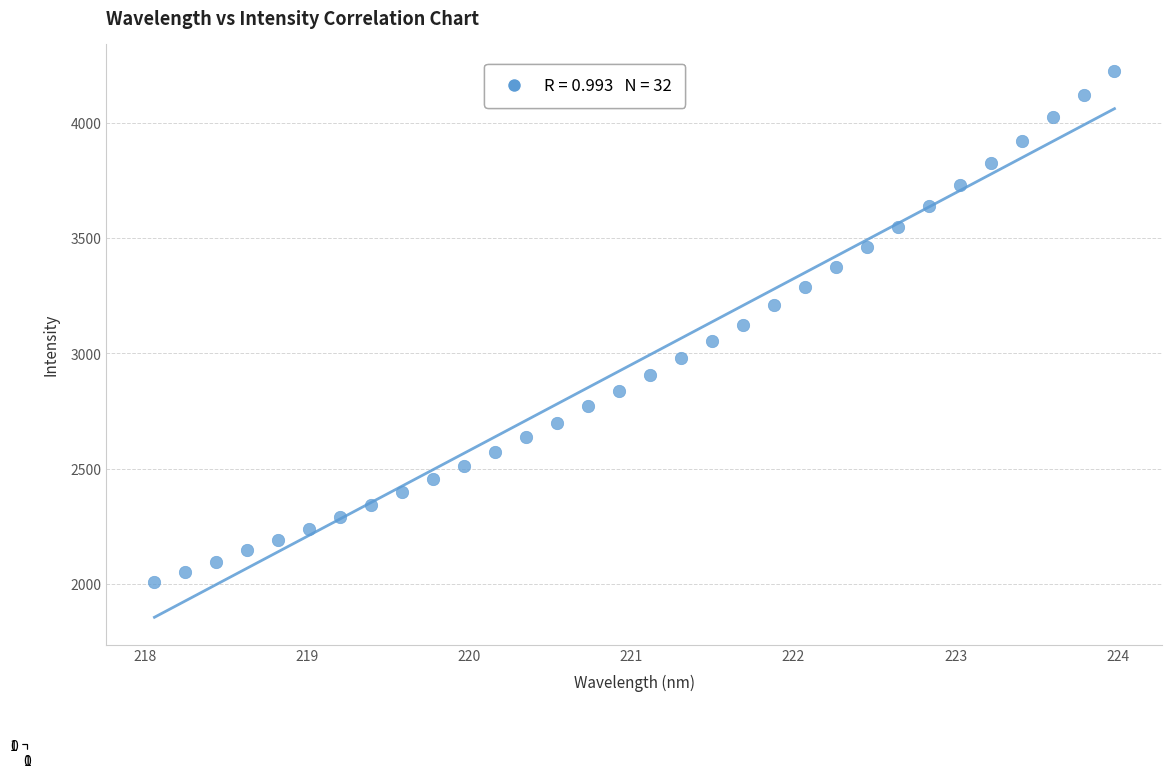

What is the range of X values (max minus min)?

5.9